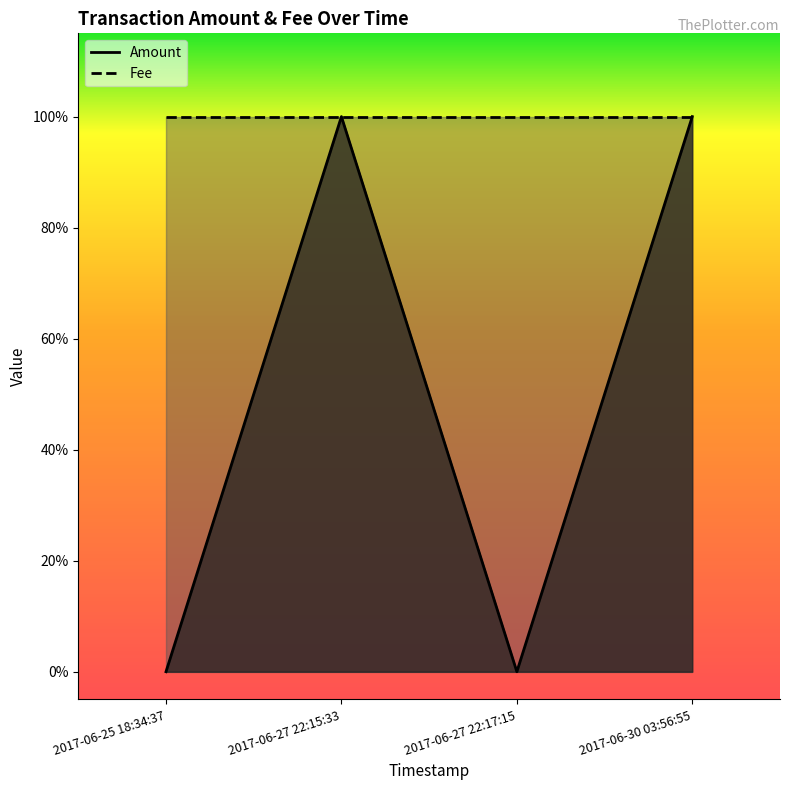

Approximately how many times larger is the value at 2017-06-30 03:56:55 compared to 2017-06-27 22:15:33?

1.0